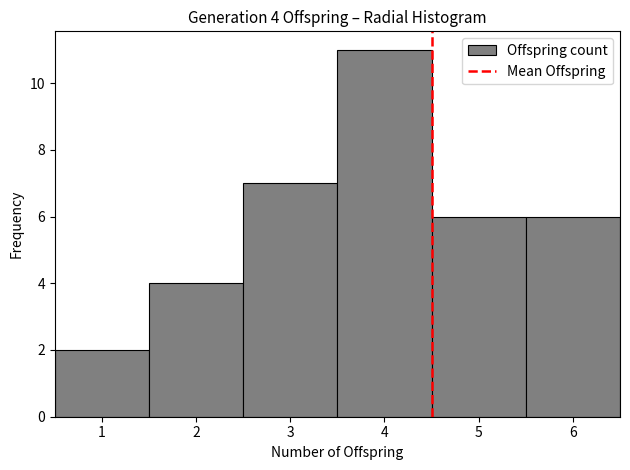

Over which range of the x-axis is the bar tallest?

3.5 to 4.5